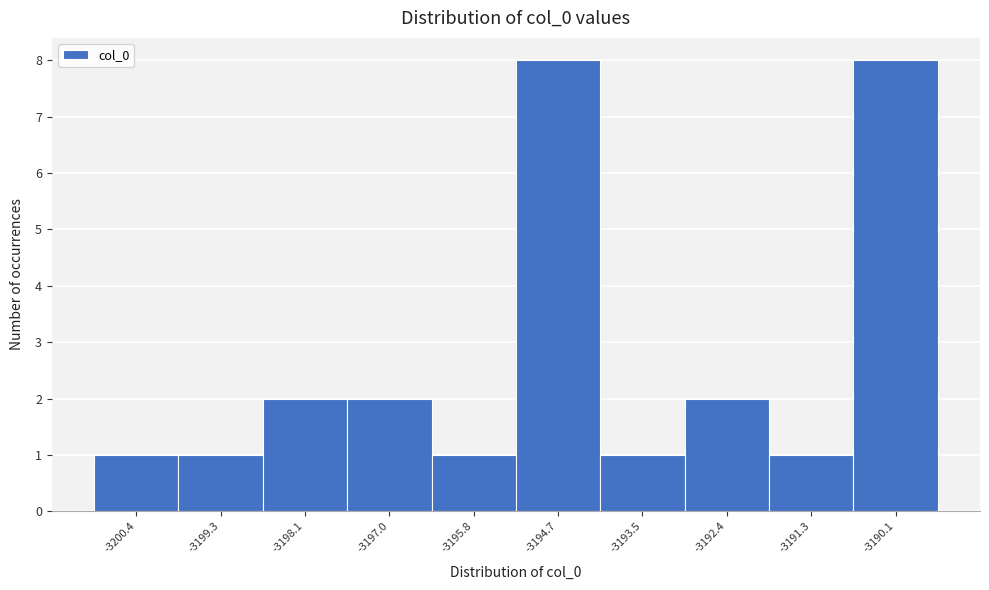

Reading left to right, transcribe all the data shown in this chart.

1	1	2	2	1	8	1	2	1	8